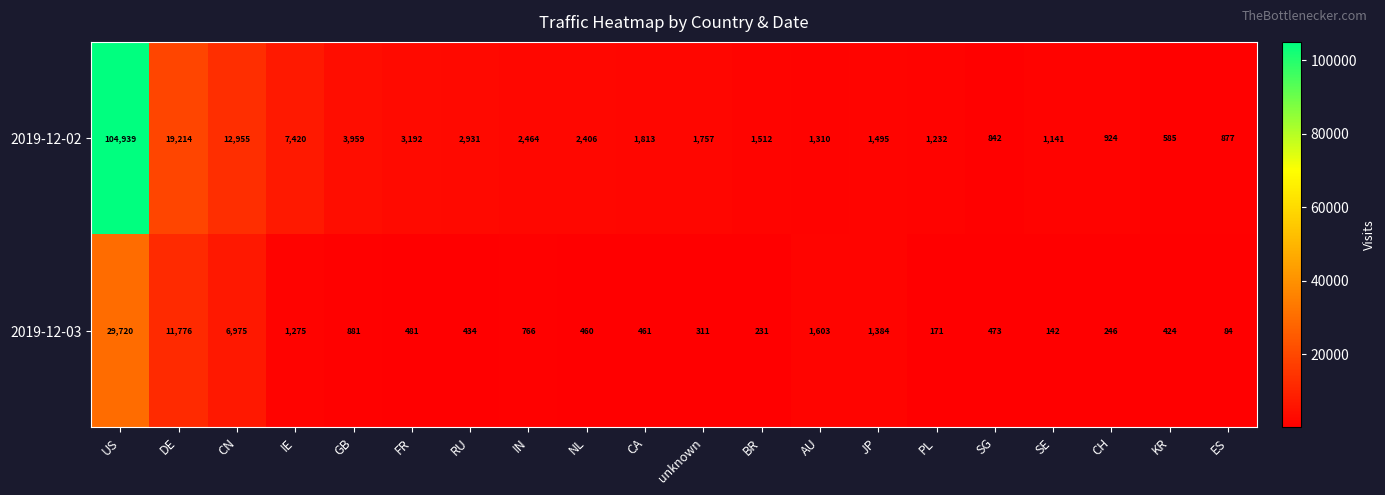

Between IE and KR, which series saw the biggest shift?

2019-12-02